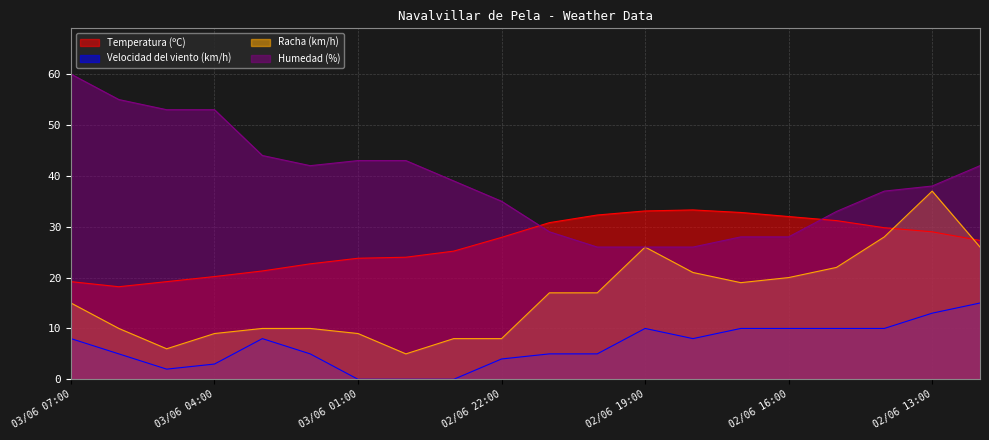

What is the difference between the maximum and minimum values in the Velocidad del viento (km/h) series?

15.0